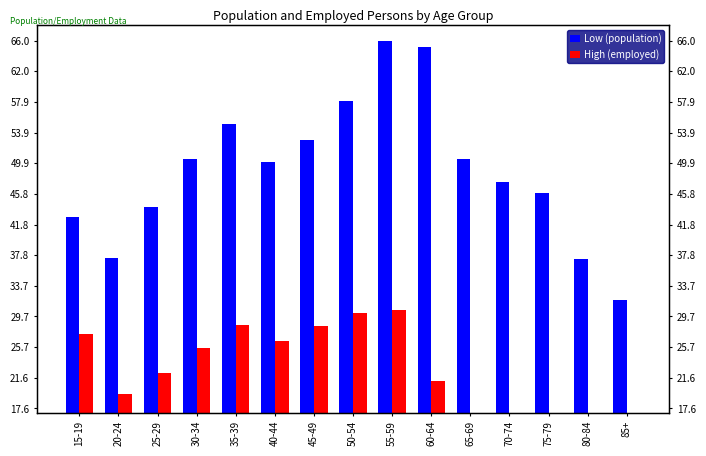

Where does the Low (population) series first go above 50?

30-34